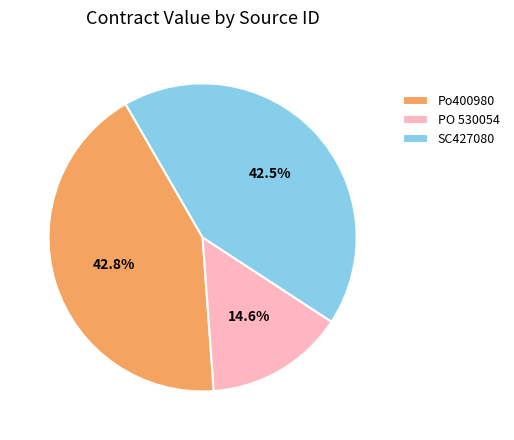

True or false: Po400980 accounts for 43% of the total.

True